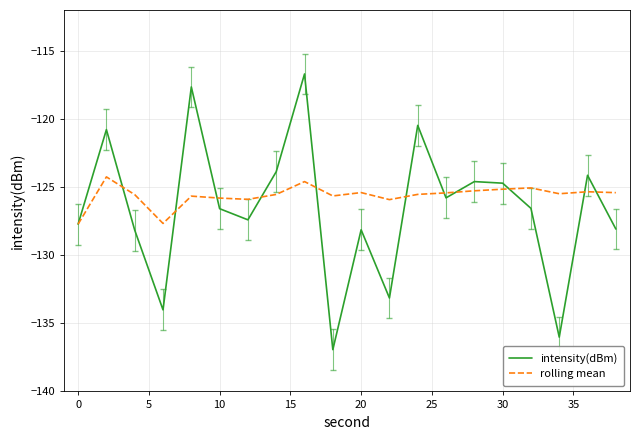

Rank the series by their maximum value, from lowest to highest.

rolling mean, intensity(dBm)